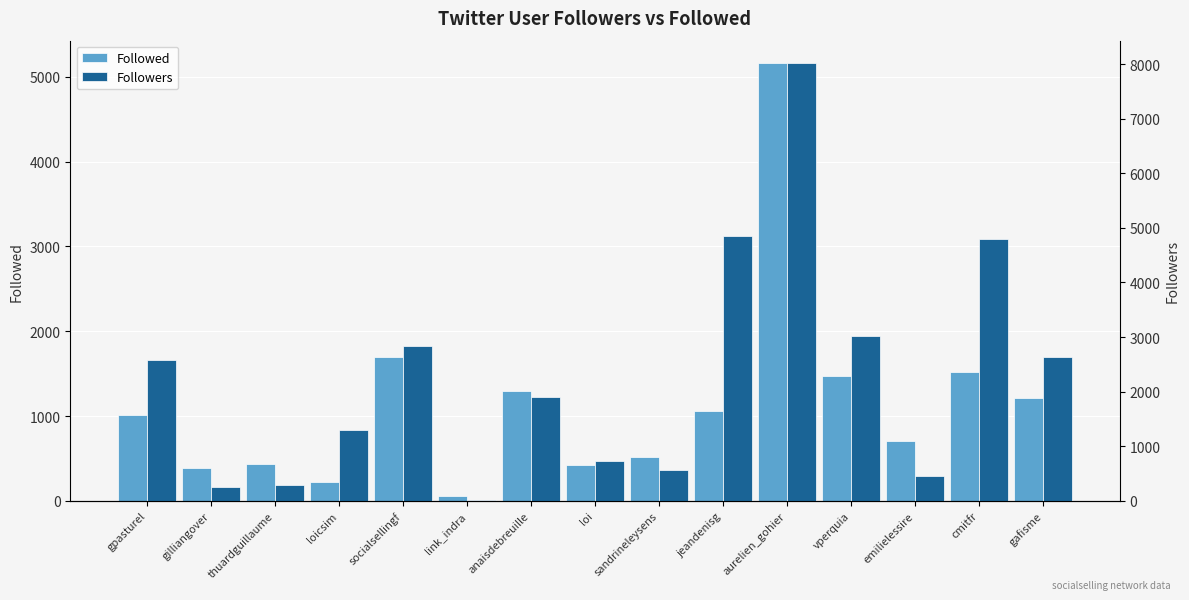

Count the number of categories in the chart.

15